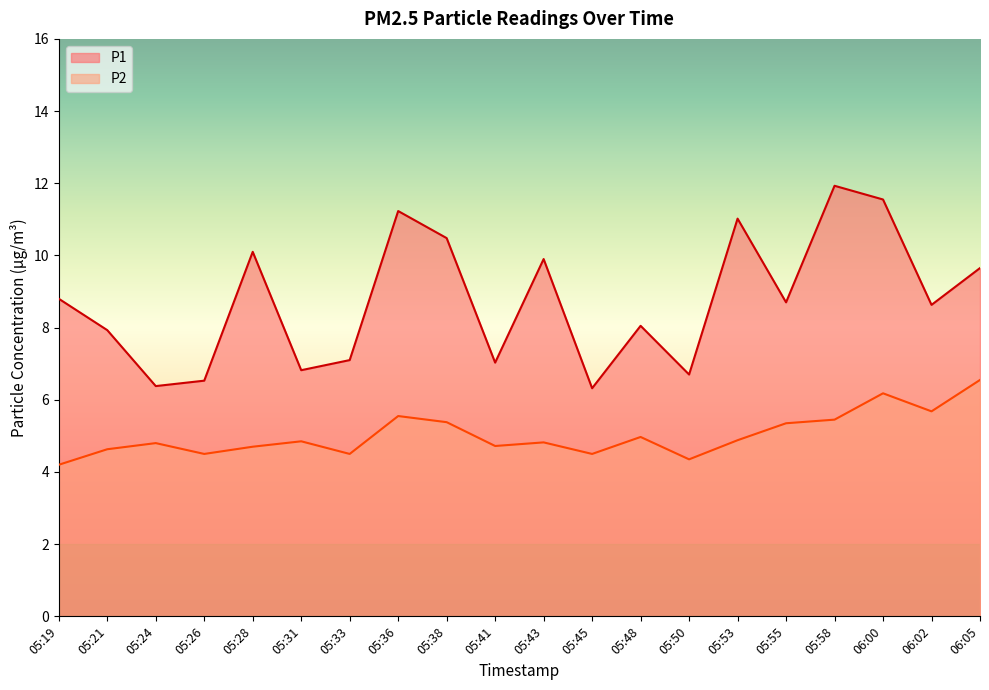

Where is the first local maximum for P2?

05:24